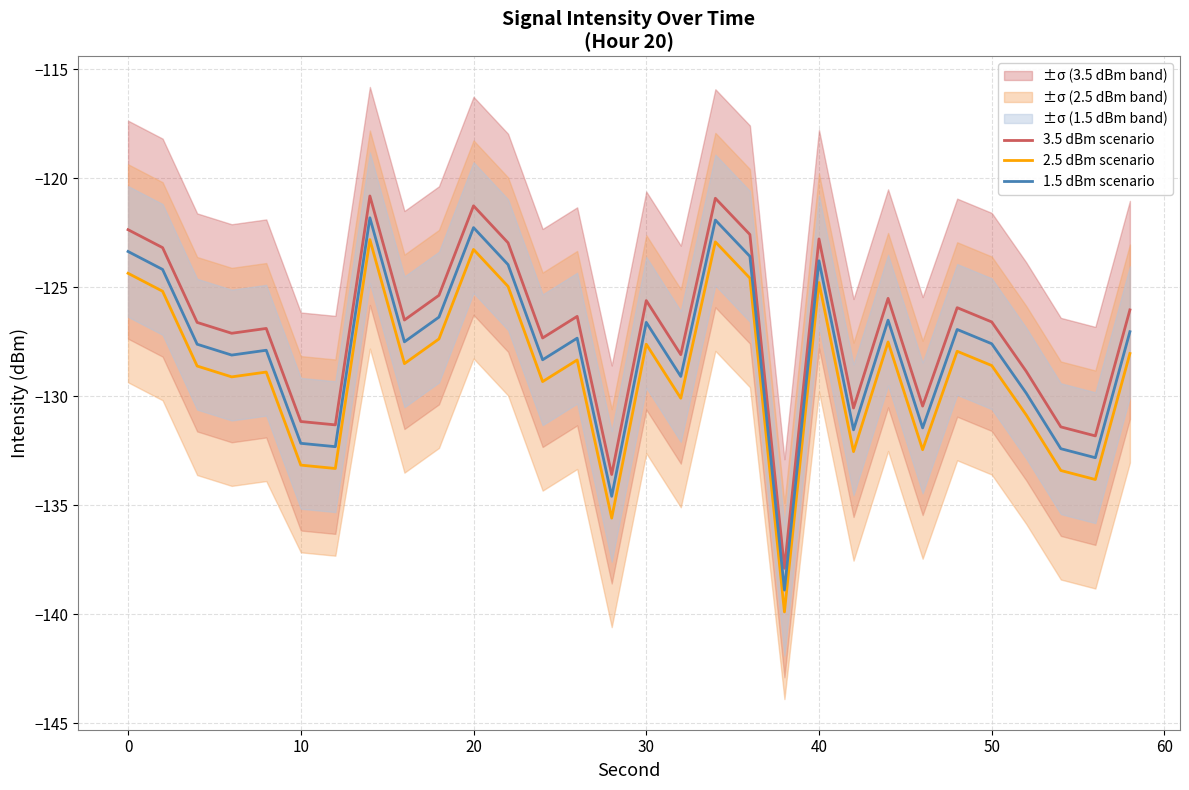

The 1.5 dBm scenario series shows -50.2 at 30. True or false?

False